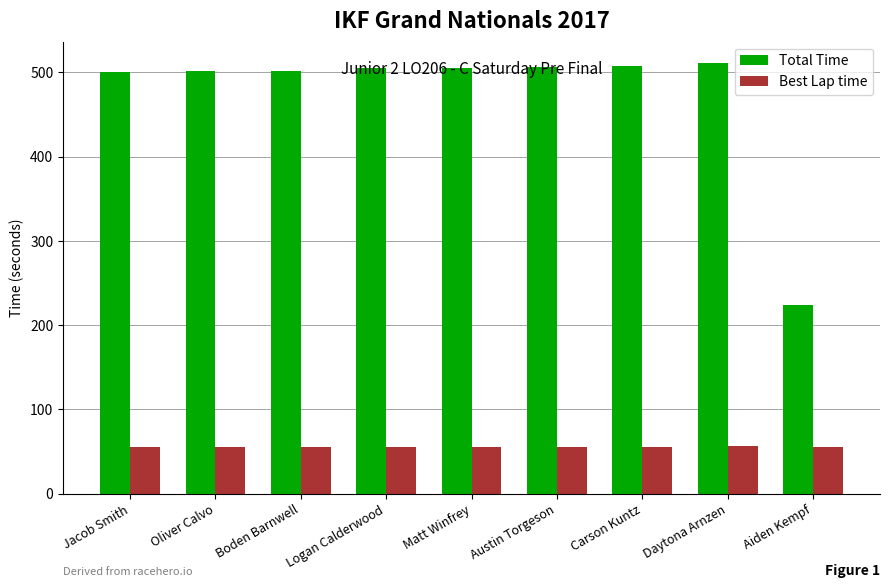

Which series changed the most between Matt Winfrey and Aiden Kempf?

Total Time